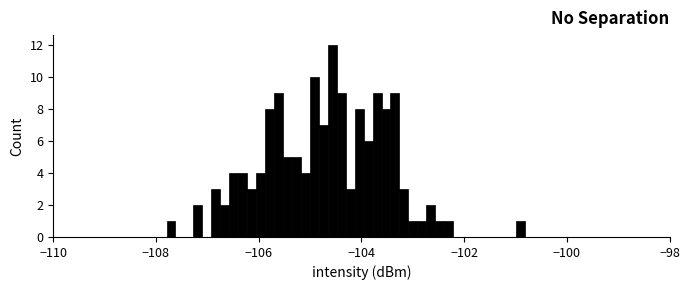

Around what value on the x-axis is the tallest bar? Give the approximate position of its centre, as read against the axis.

-104.6